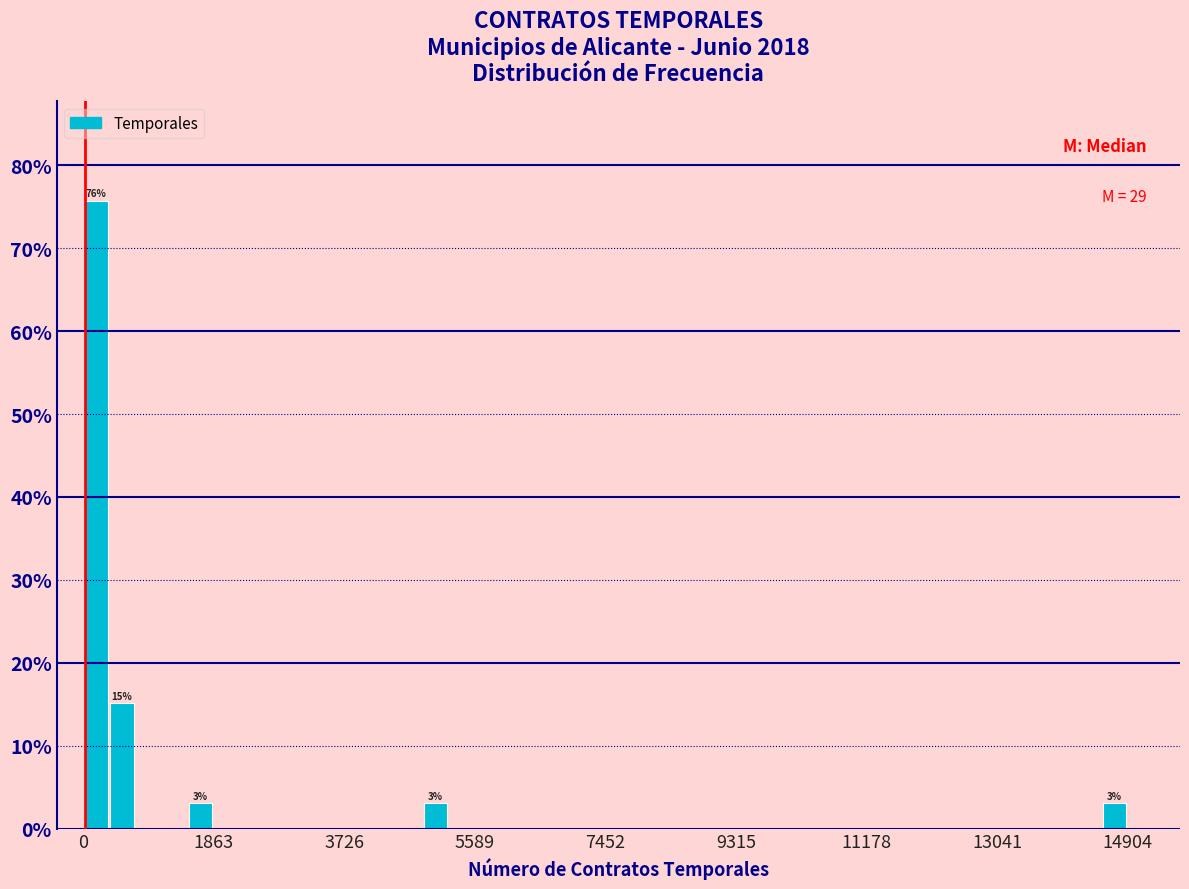

Read against the x-axis, roughly where is the centre of the tallest bar?

200